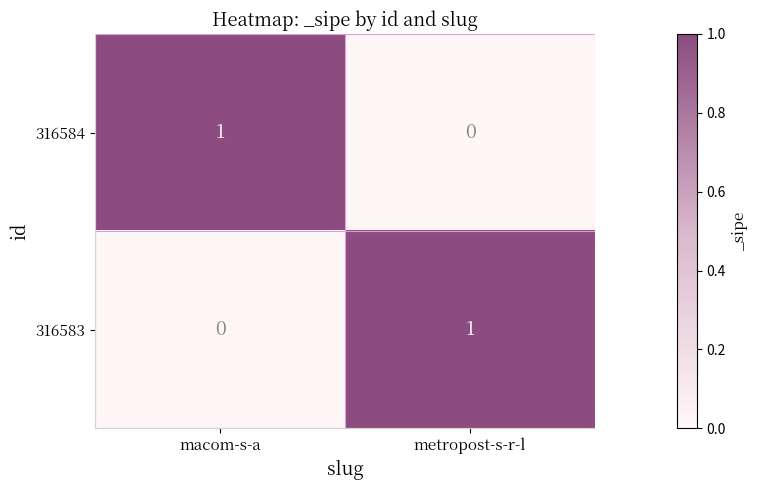

The value of 316584 at metropost-s-r-l is 1. True or false?

False